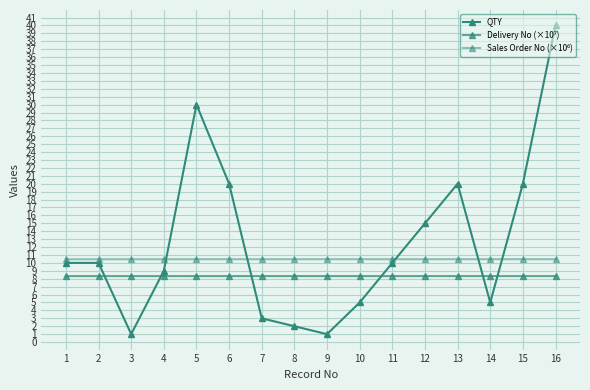

How many series are shown in this chart?

3